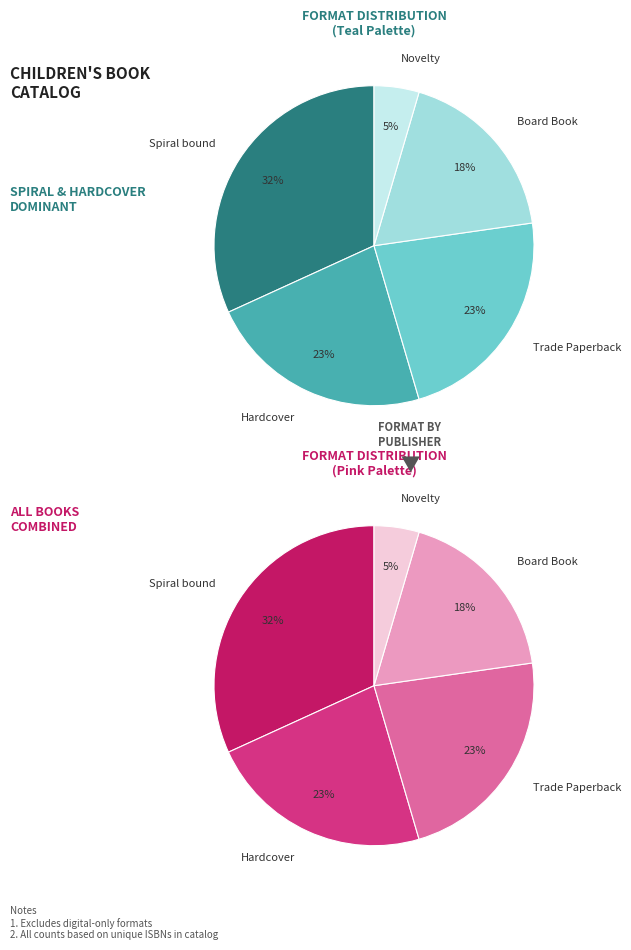

What is the ratio of the value at Board Book to the value at Hardcover?

0.8